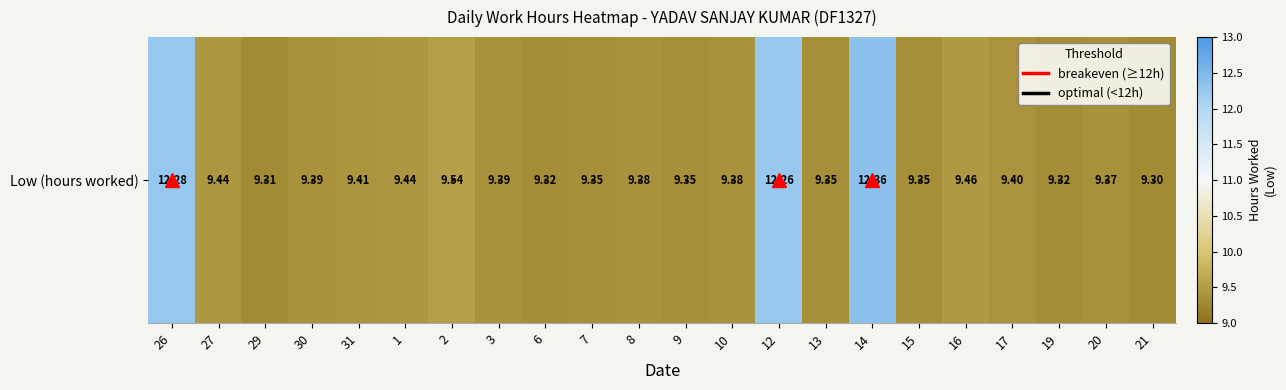

What is the average value?

9.8